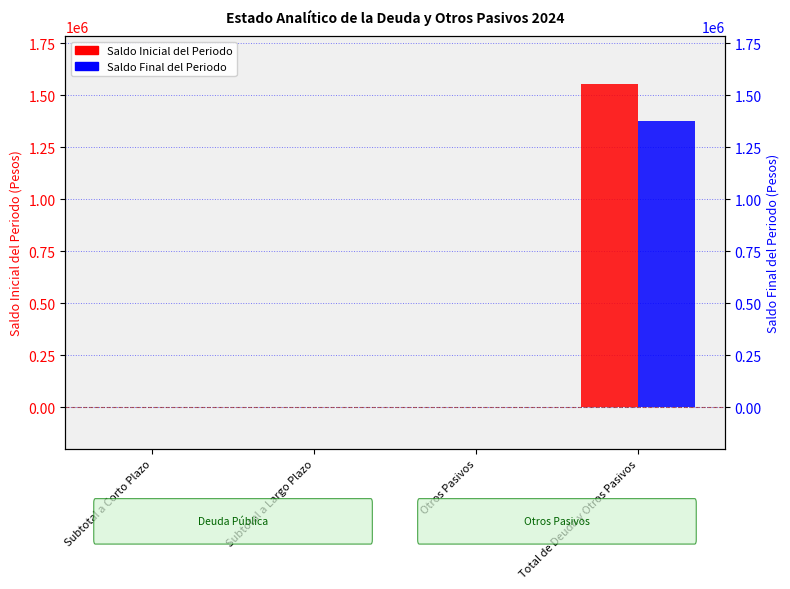

Is it true that Saldo Inicial del Periodo equals 1551594 at Total de Deuda y Otros Pasivos?

True